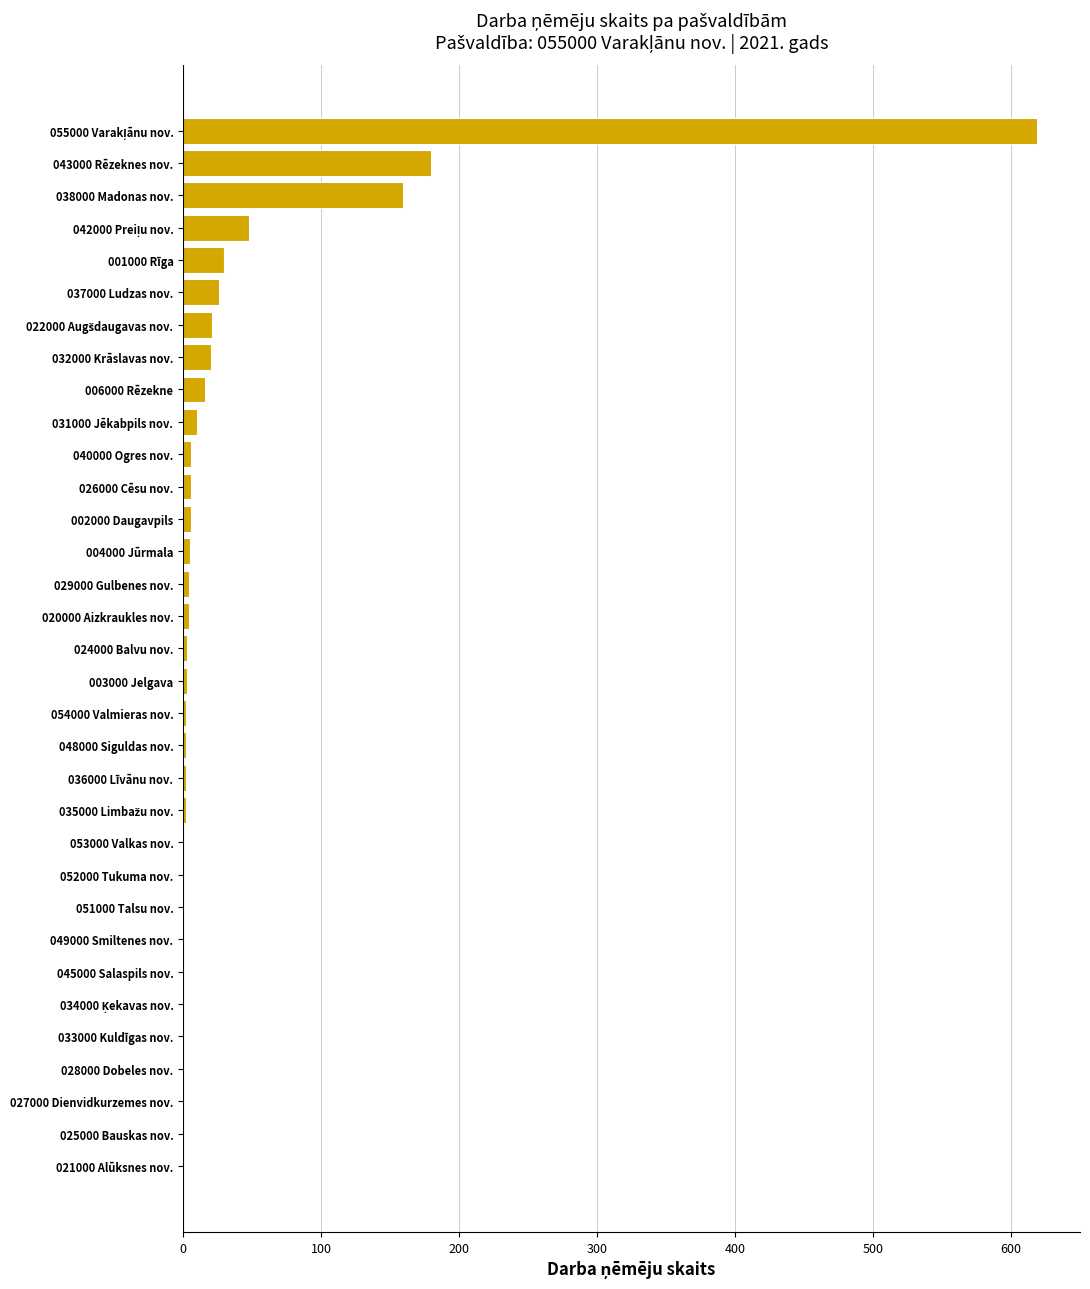

Where is the data nearest to the value 310?

043000 Rēzeknes nov.